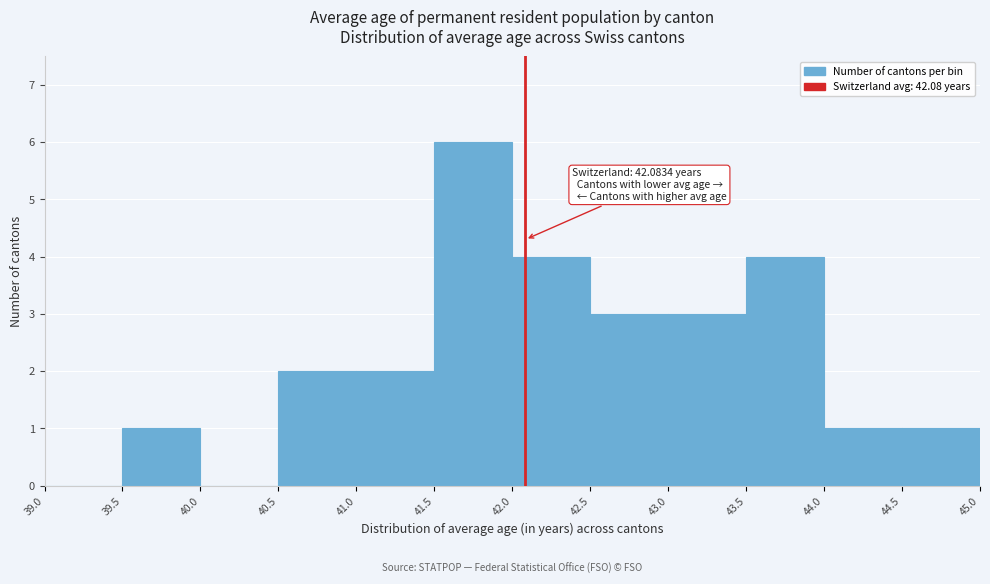

Over which range of the x-axis is the bar tallest?

41.5 to 42.0